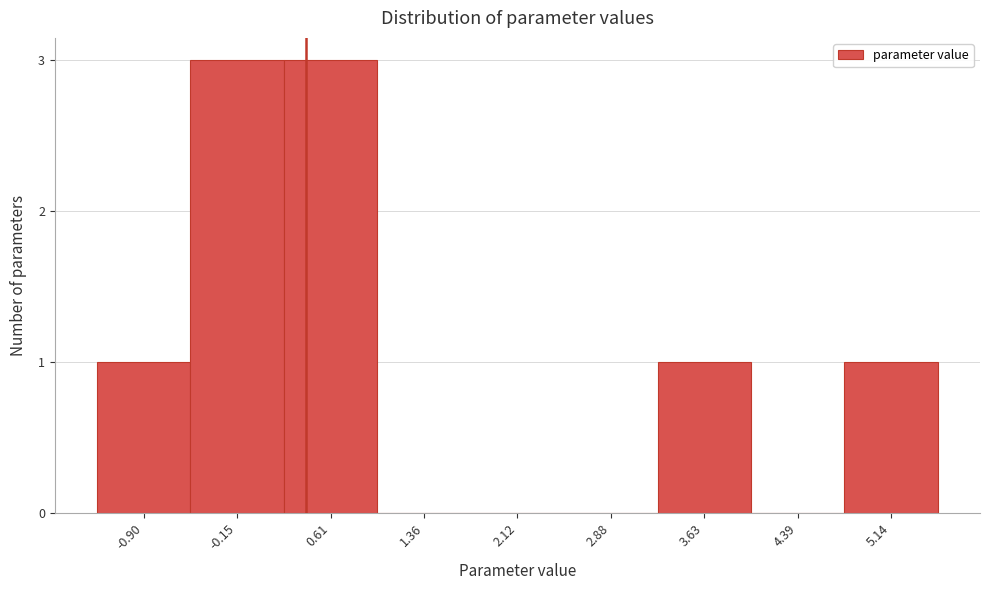

Reading left to right, what are all the values shown in this chart?

-0.90=1	-0.15=3	0.61=3	1.36=0	2.12=0	2.88=0	3.63=1	4.39=0	5.14=1